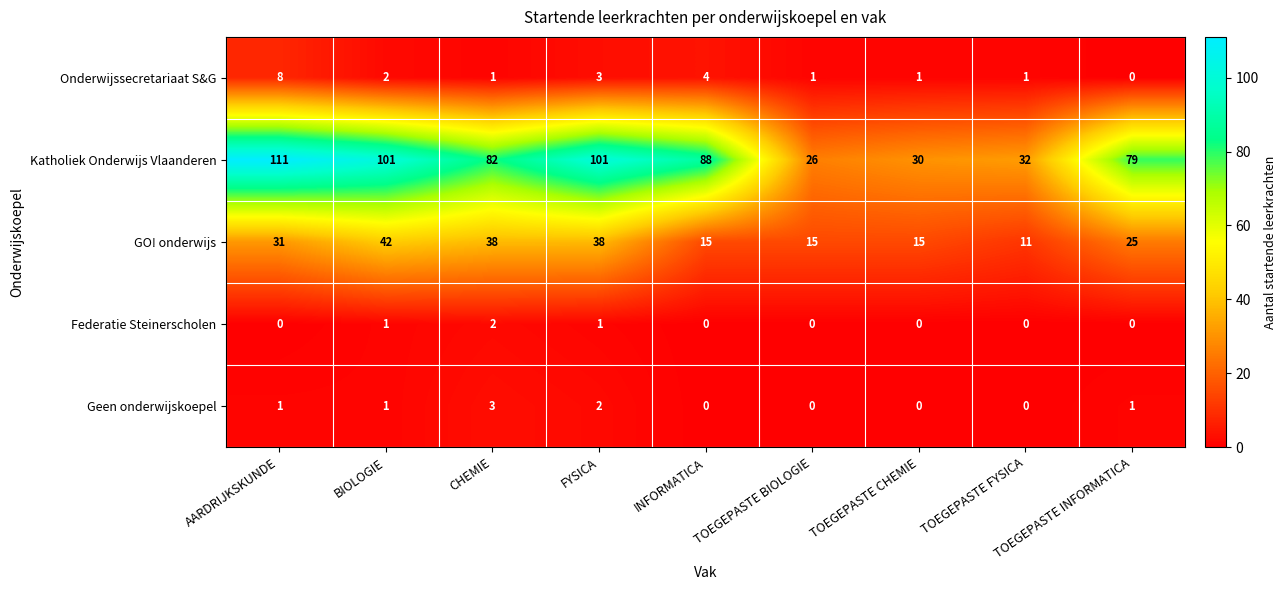

Is it true that Geen onderwijskoepel equals 2 at AARDRIJKSKUNDE?

False